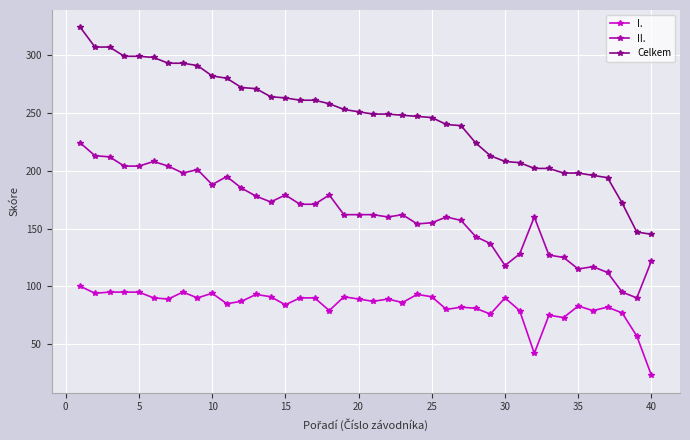

What is the smallest value displayed?

23